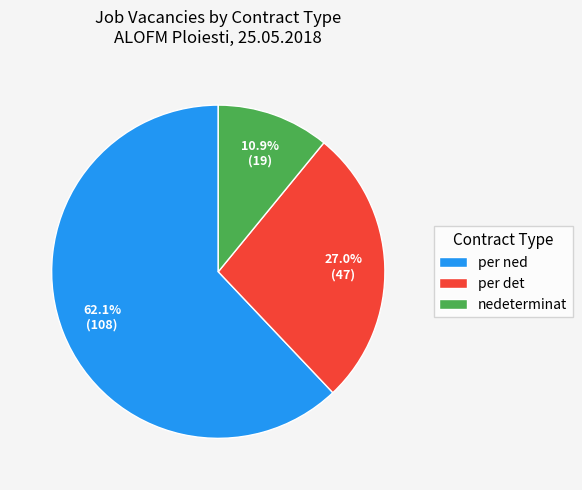

Rank the categories by value from lowest to highest.

nedeterminat, per det, per ned